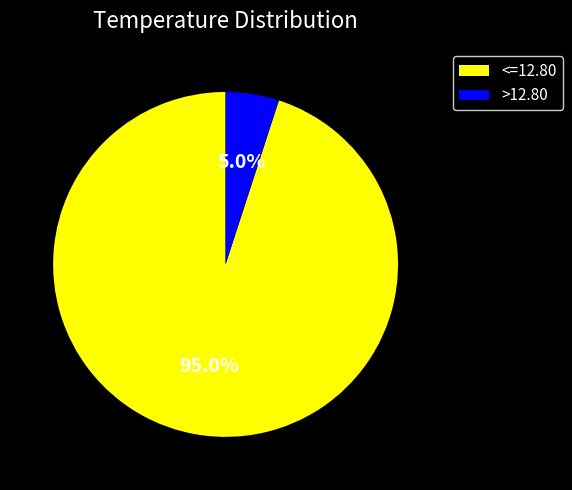

What percentage is NOT represented by <=12.80?

5.0%